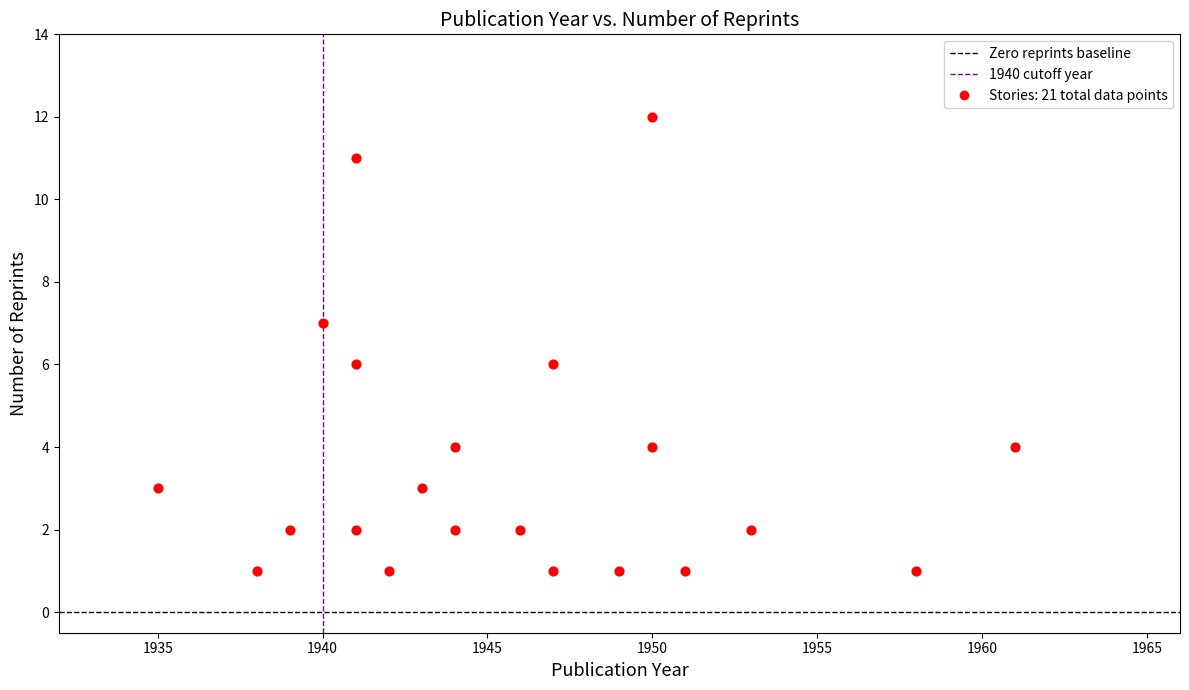

What is the range of X values (max minus min)?

26